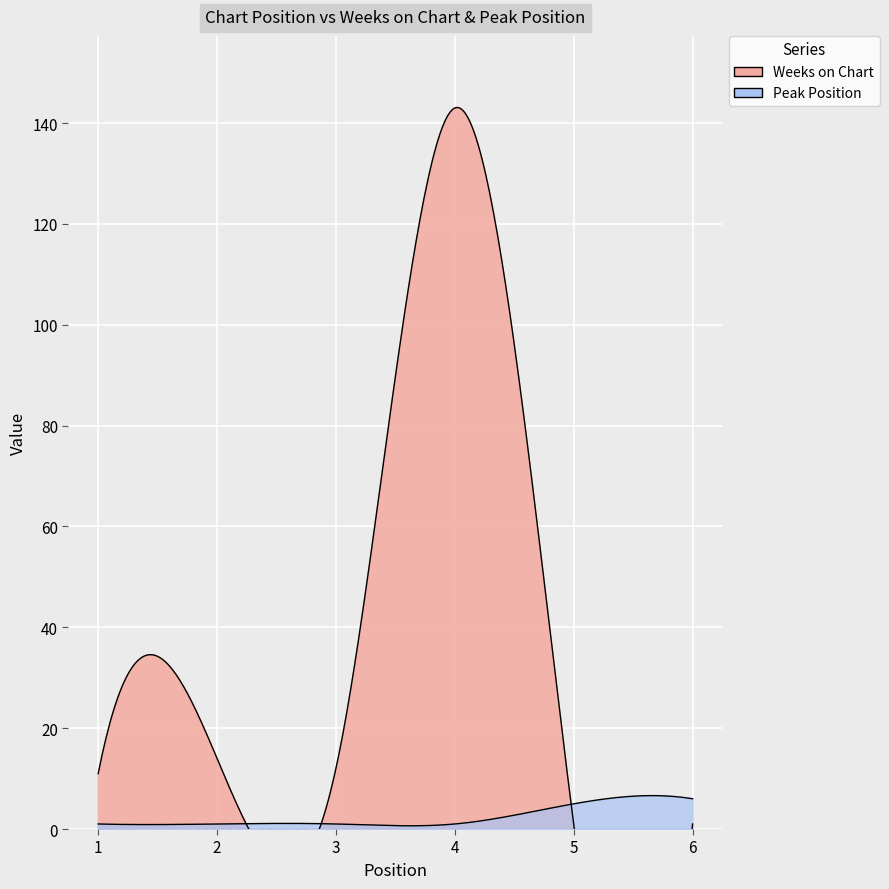

The Peak Position series shows 0 at 1. True or false?

False